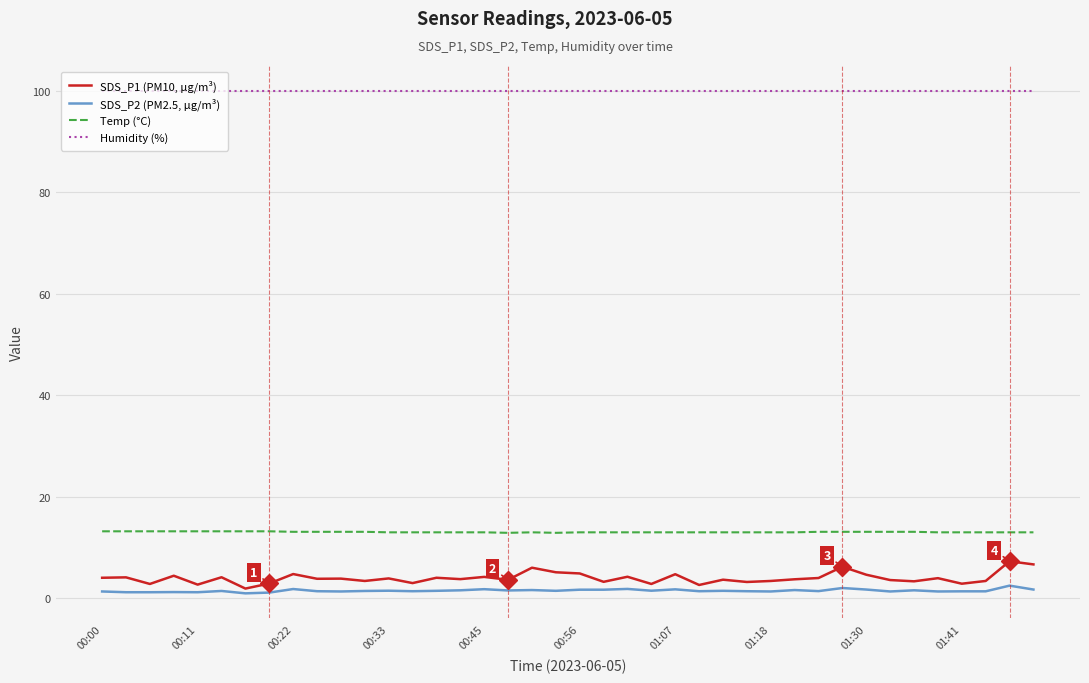

How many lines are shown in the chart?

4